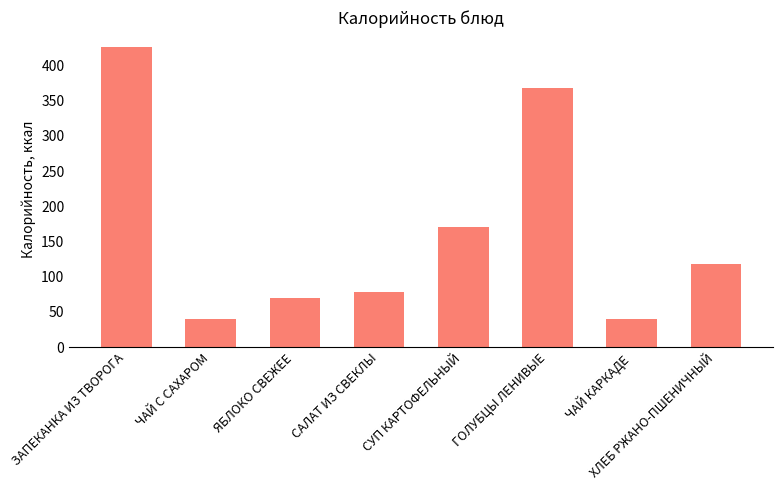

What is the difference between the maximum and second lowest values?

386